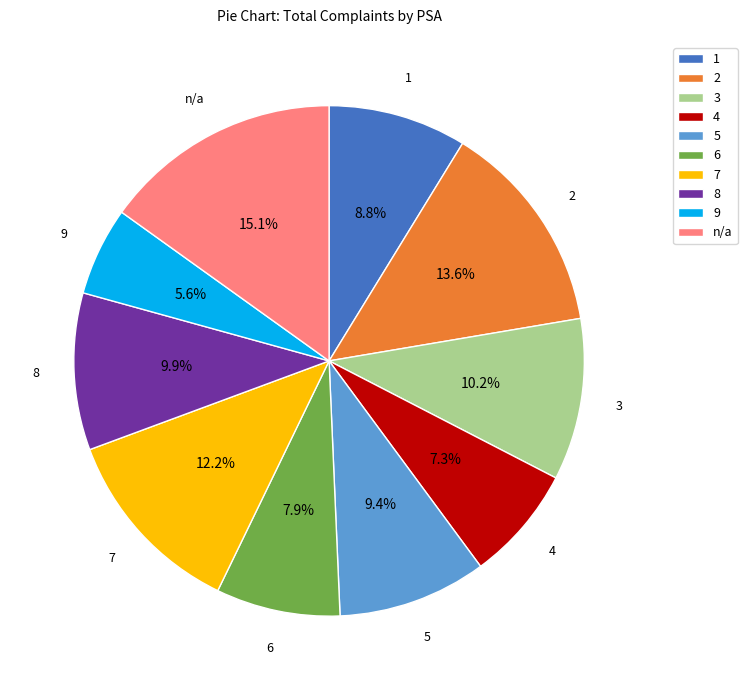

Is there any slice that represents more than half of the pie?

No